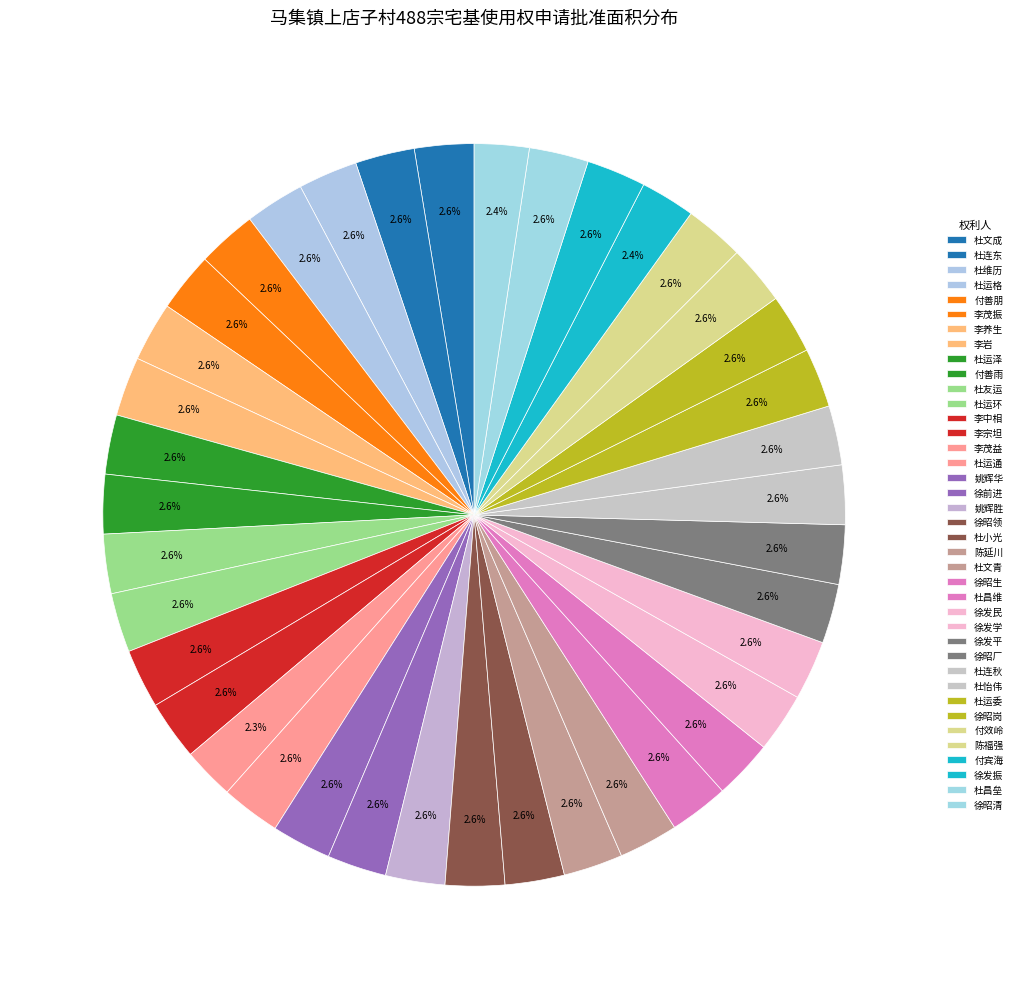

Count the number of slices in the pie.

39